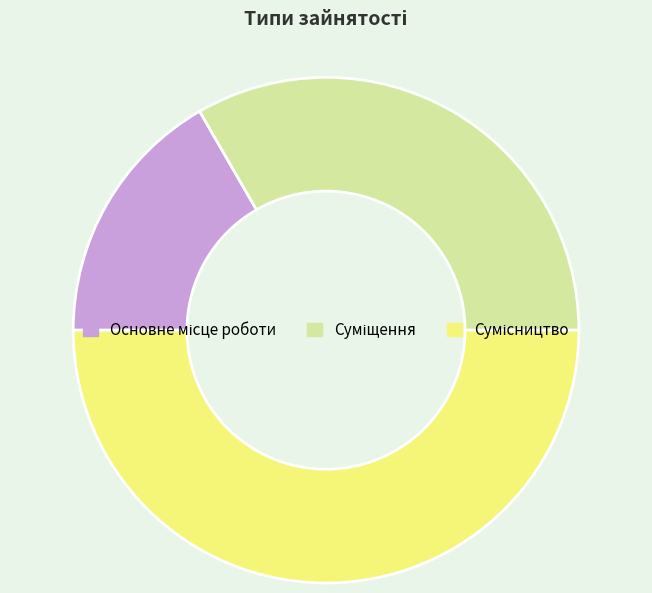

Rank the categories by value from lowest to highest.

Основне місце роботи, Суміщення, Сумісництво